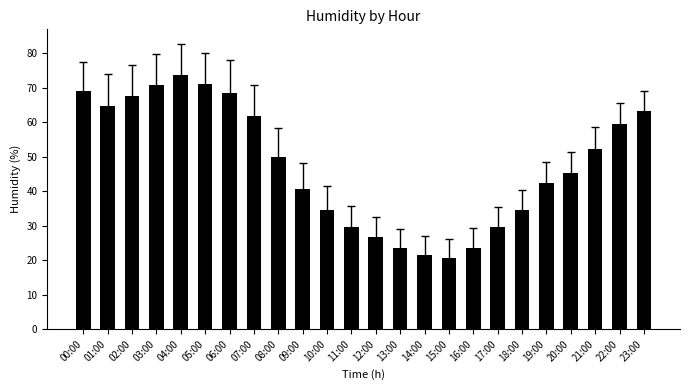

What is the difference between the values at 23:00 and 18:00?

28.5